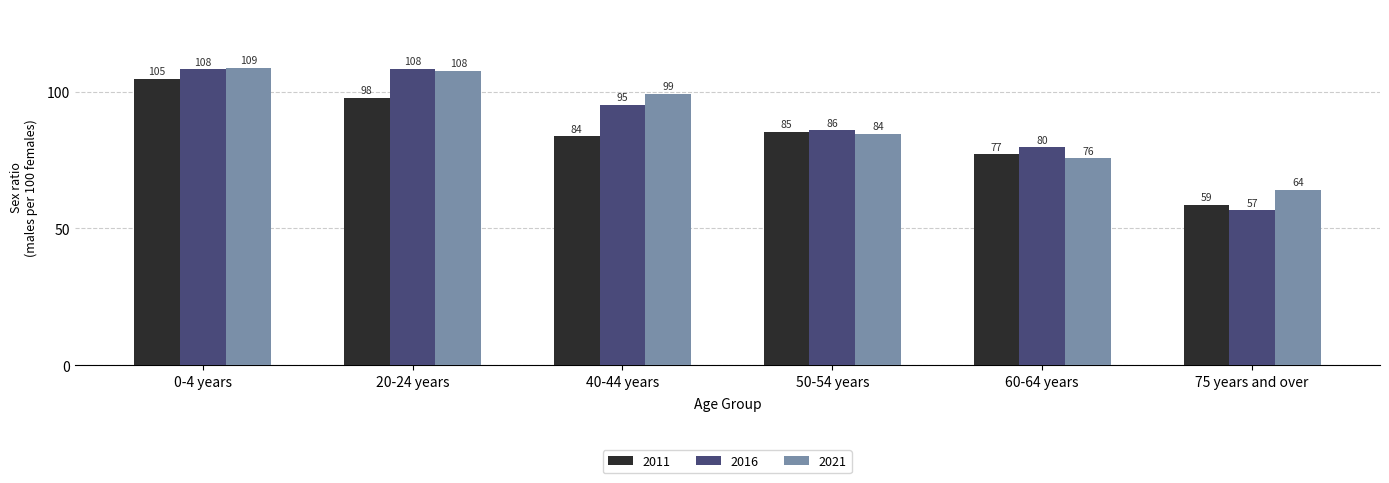

List the series in order of their overall mean, highest first.

2021, 2016, 2011